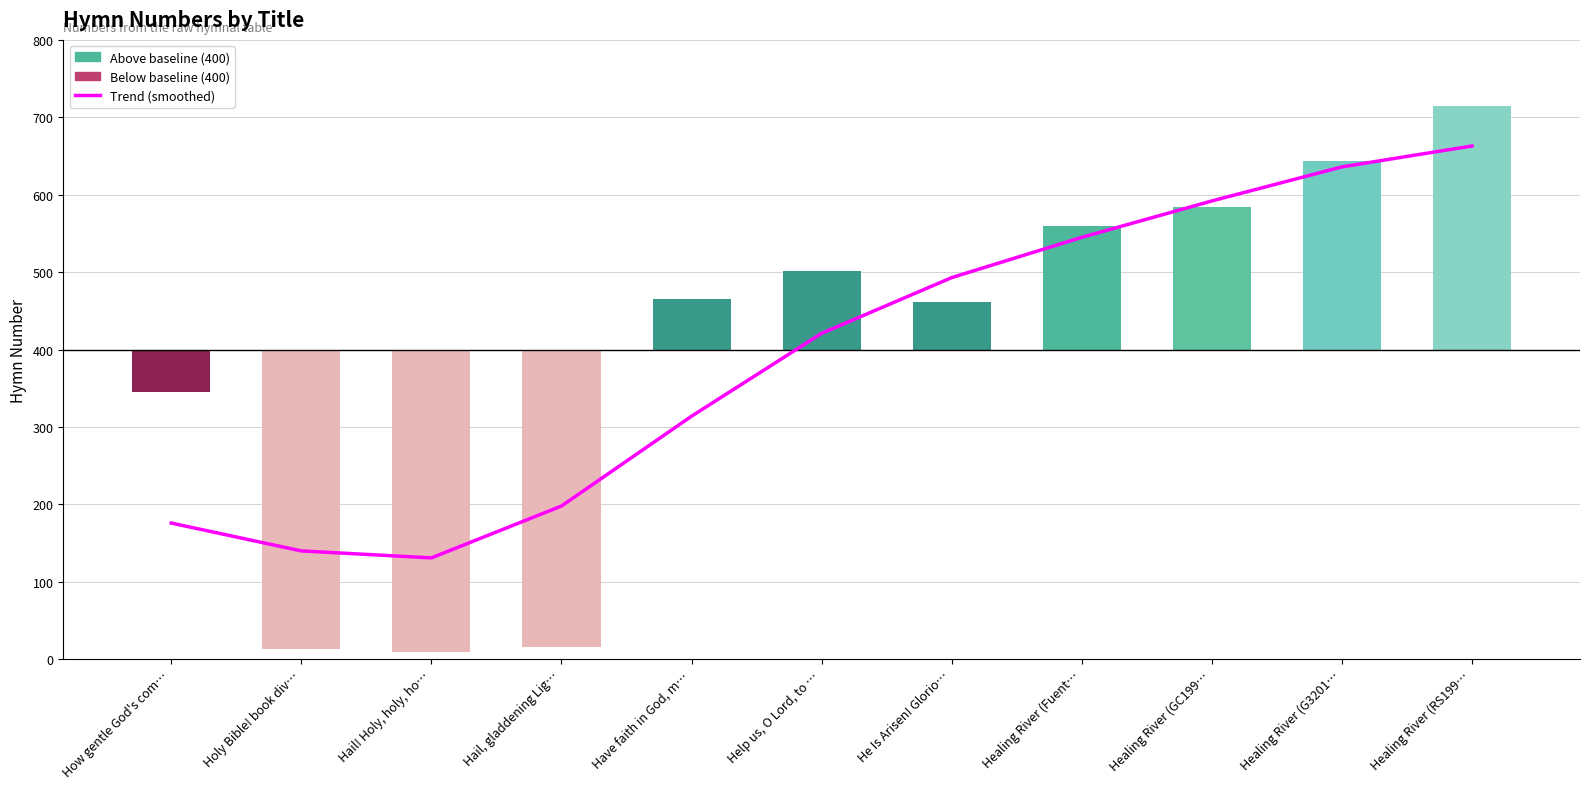

How many distinct data groups are displayed?

2